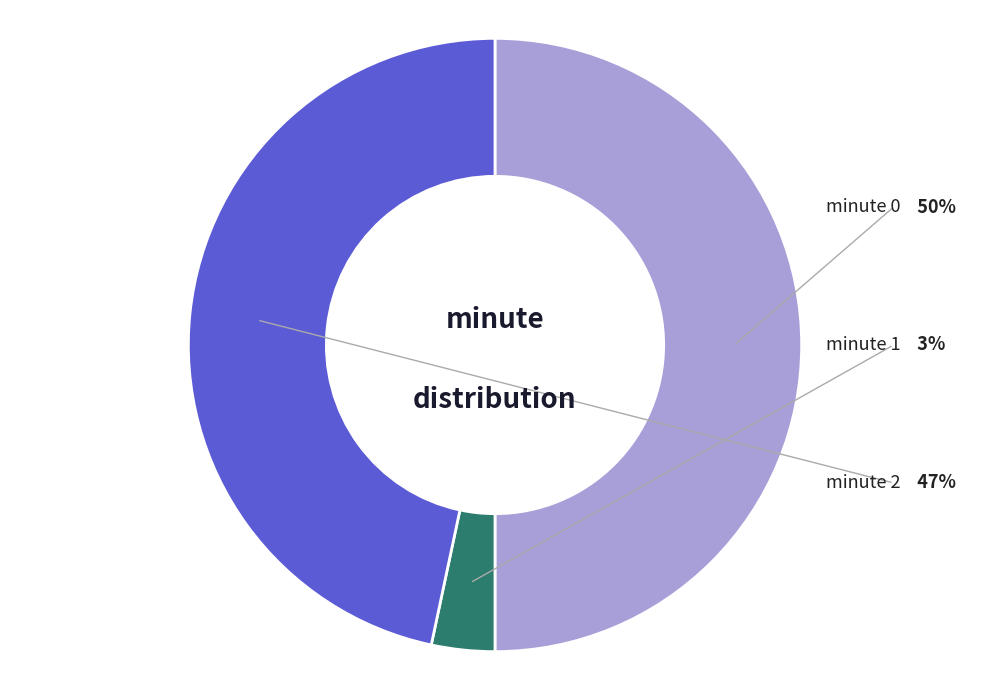

Do 0 and 1 together represent more than half of the pie?

Yes